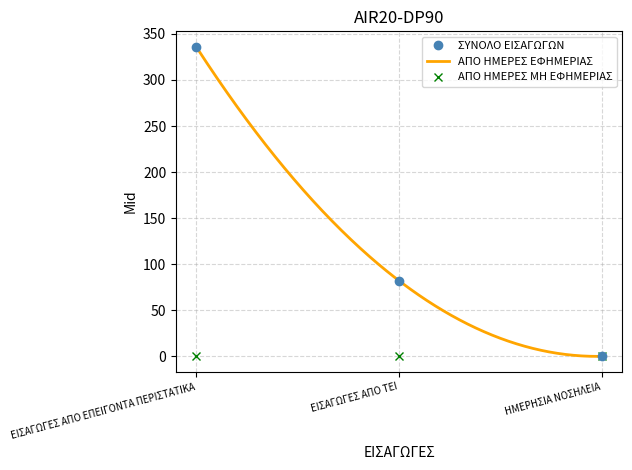

Reading right to left, transcribe all the data shown in this chart.

ΣΥΝΟΛΟ ΕΙΣΑΓΩΓΩΝ: ΗΜΕΡΗΣΙΑ ΝΟΣΗΛΕΙΑ=0	ΕΙΣΑΓΩΓΕΣ ΑΠΟ ΤΕΙ=82	ΕΙΣΑΓΩΓΕΣ ΑΠΟ ΕΠΕΙΓΟΝΤΑ ΠΕΡΙΣΤΑΤΙΚΑ=336
ΑΠΟ ΗΜΕΡΕΣ ΜΗ ΕΦΗΜΕΡΙΑΣ: ΗΜΕΡΗΣΙΑ ΝΟΣΗΛΕΙΑ=0	ΕΙΣΑΓΩΓΕΣ ΑΠΟ ΤΕΙ=0	ΕΙΣΑΓΩΓΕΣ ΑΠΟ ΕΠΕΙΓΟΝΤΑ ΠΕΡΙΣΤΑΤΙΚΑ=0
ΑΠΟ ΗΜΕΡΕΣ ΕΦΗΜΕΡΙΑΣ: ΗΜΕΡΗΣΙΑ ΝΟΣΗΛΕΙΑ=0	ΕΙΣΑΓΩΓΕΣ ΑΠΟ ΤΕΙ=82	ΕΙΣΑΓΩΓΕΣ ΑΠΟ ΕΠΕΙΓΟΝΤΑ ΠΕΡΙΣΤΑΤΙΚΑ=336